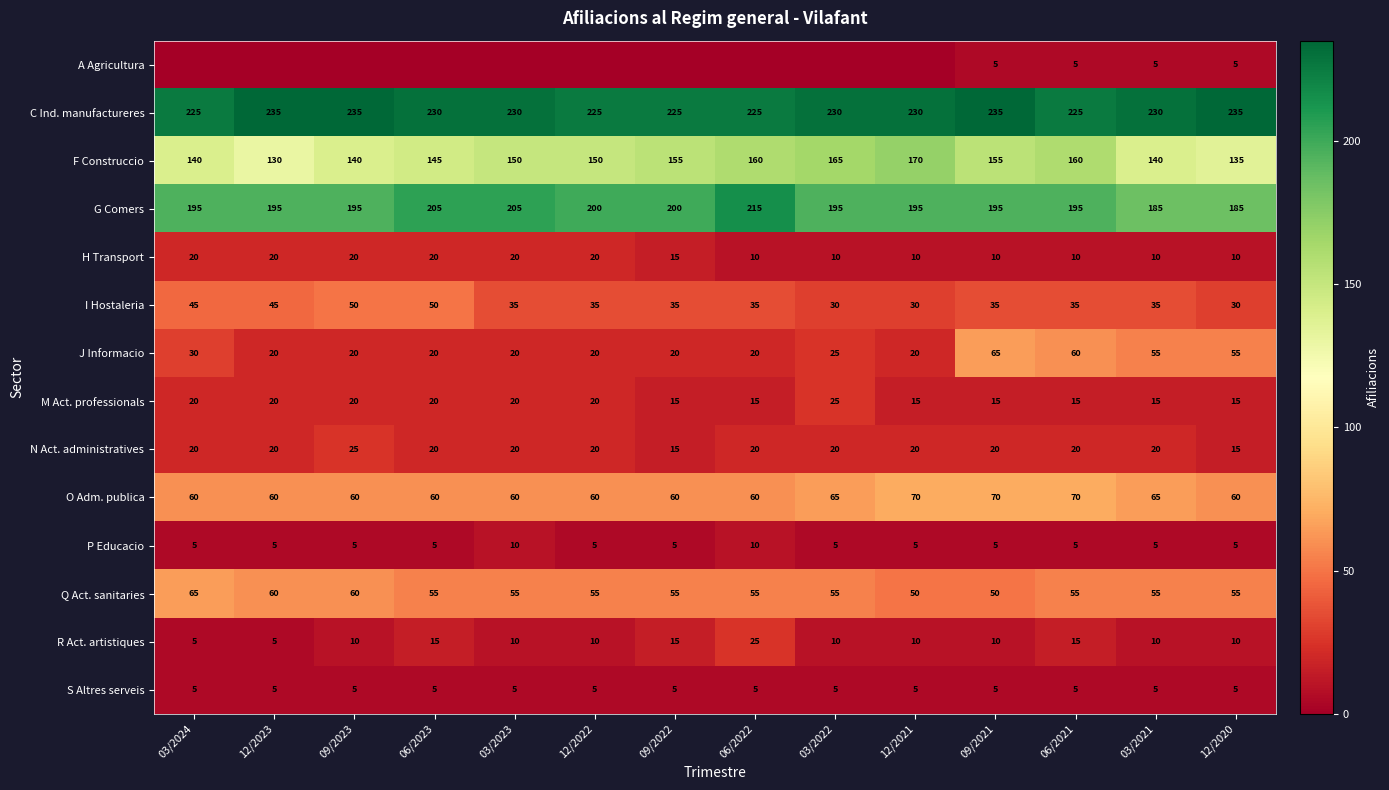

True or false: P Educacio has a value of 10 at 03/2023.

True